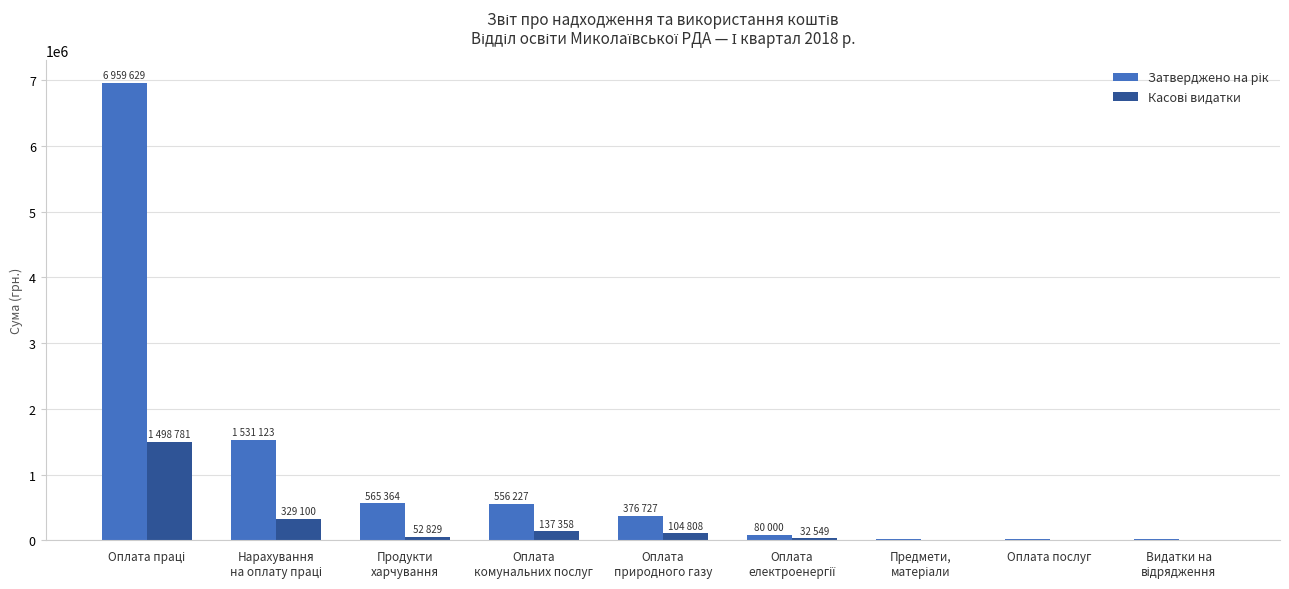

What is the maximum value shown in the chart?

6959629.0